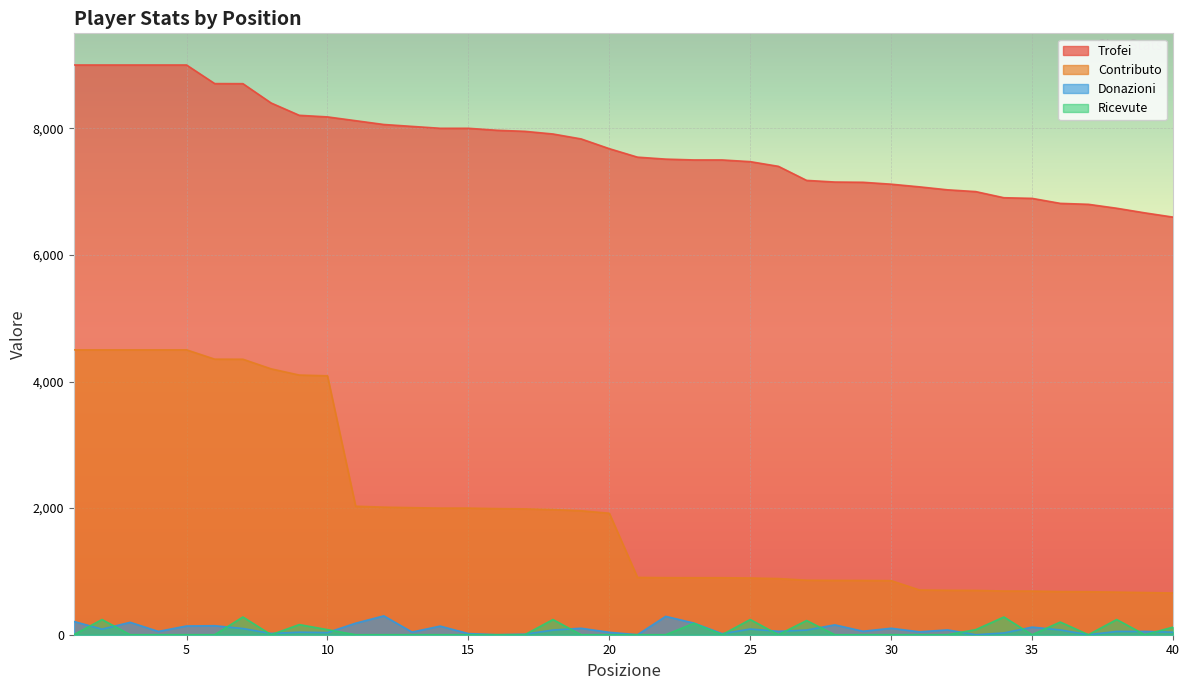

True or false: Contributo has more than 1 points higher than both neighbors.

False